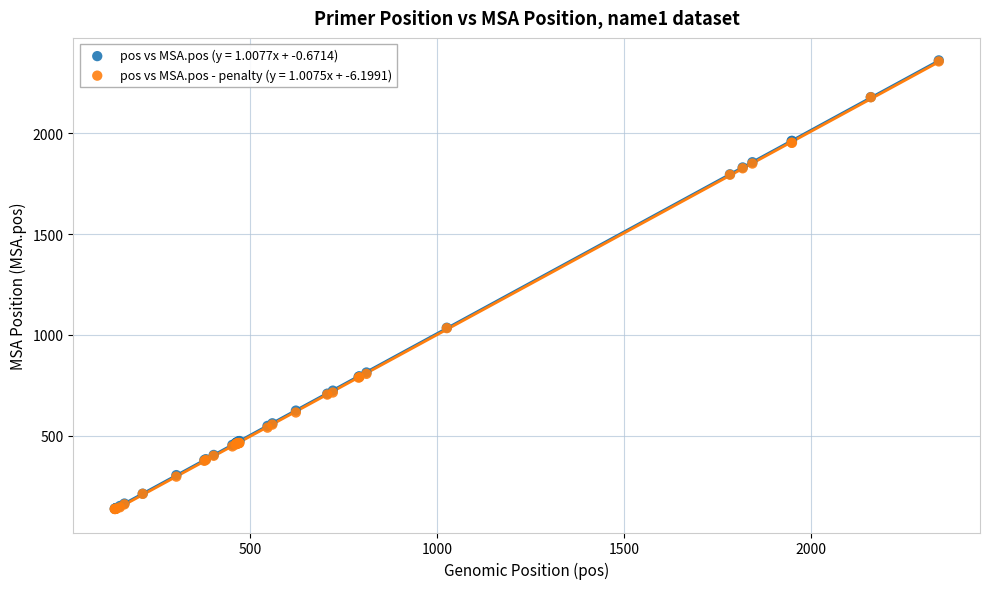

Which series has the largest Y range (max minus min)?

pos vs MSA.pos (y = 1.0077x + -0.6714)